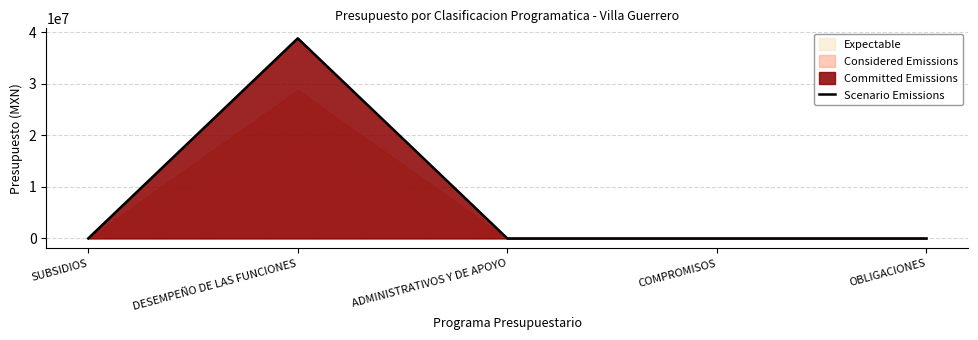

At which category does the data reach its first local peak?

DESEMPEÑO DE LAS FUNCIONES